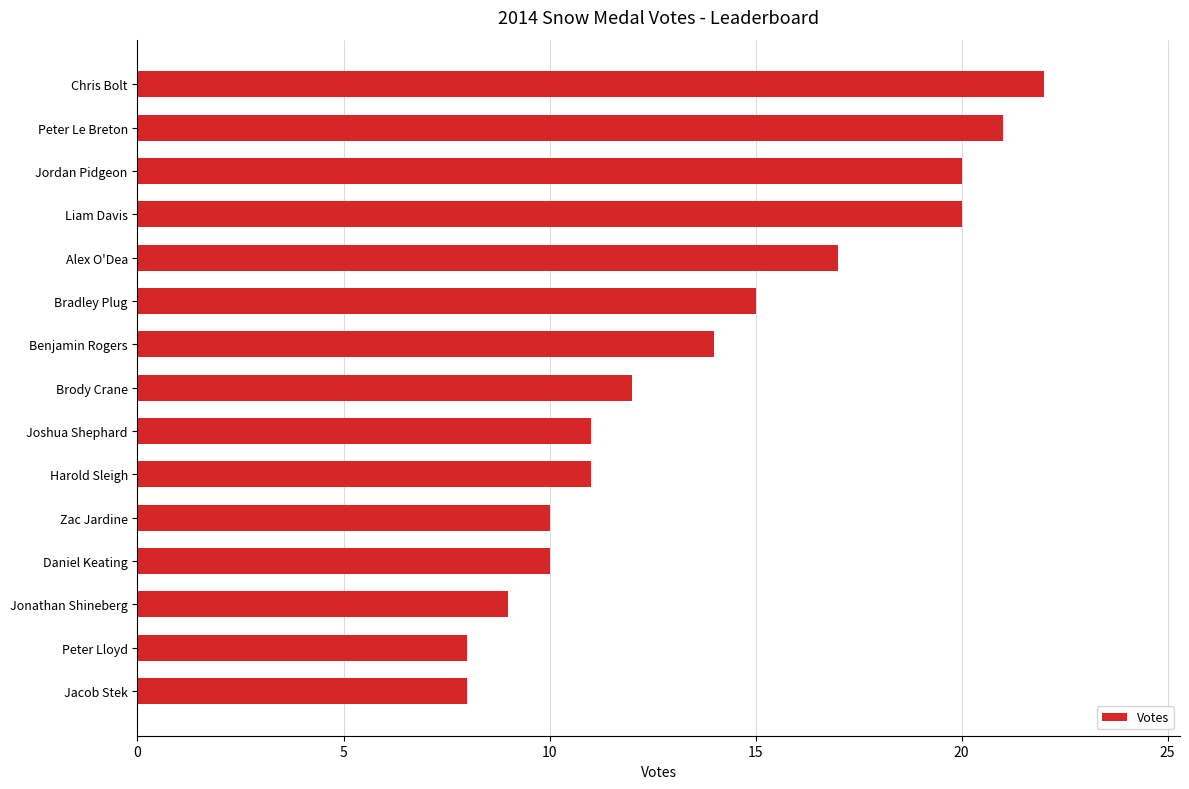

Is it true that the value at Joshua Shephard is 6?

False